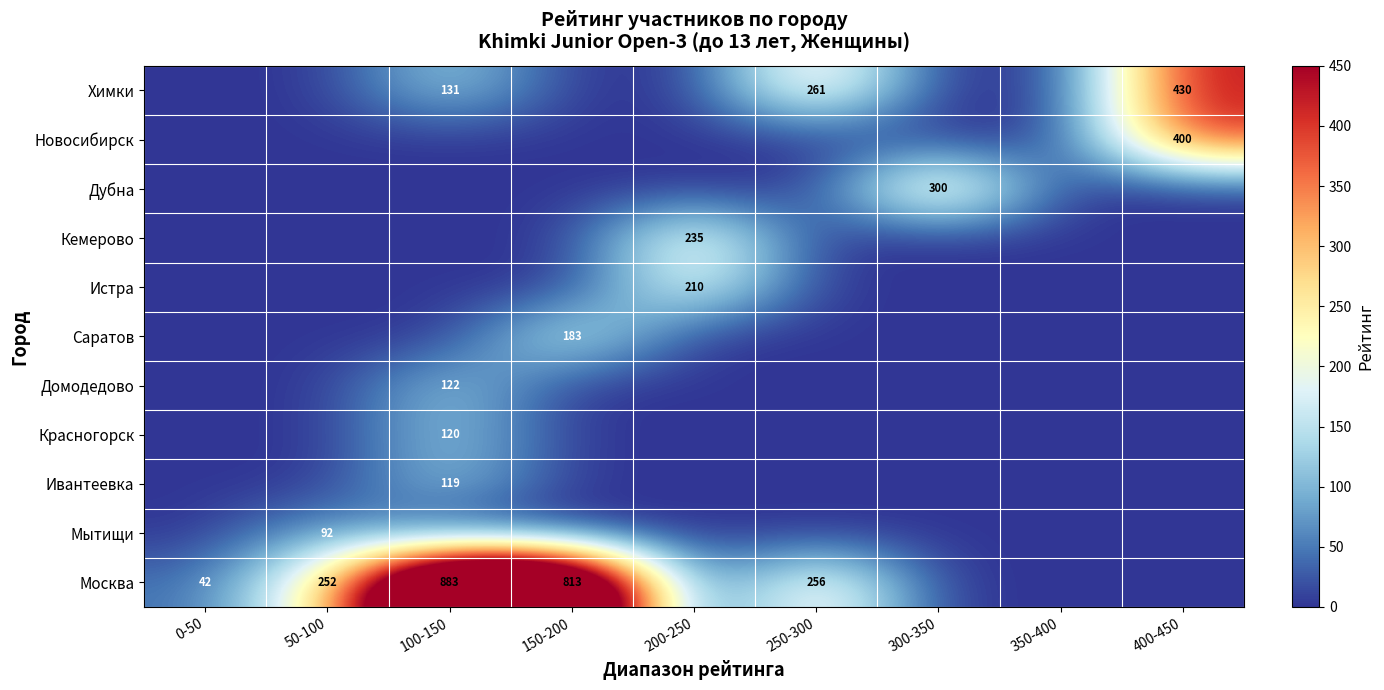

At how many categories does at least one series exceed 612?

2